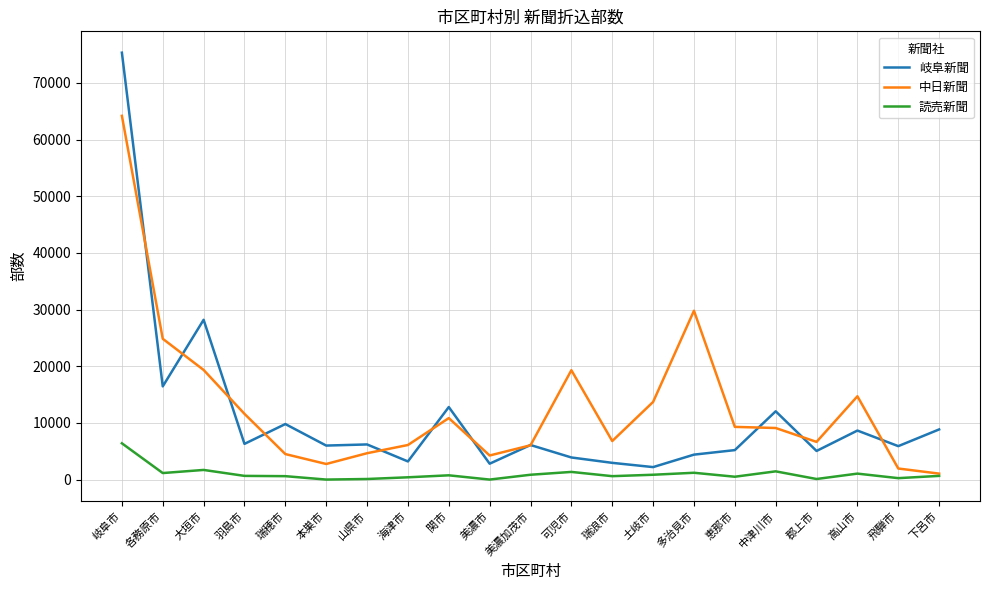

List the series in order of their overall mean, highest first.

中日新聞, 岐阜新聞, 読売新聞